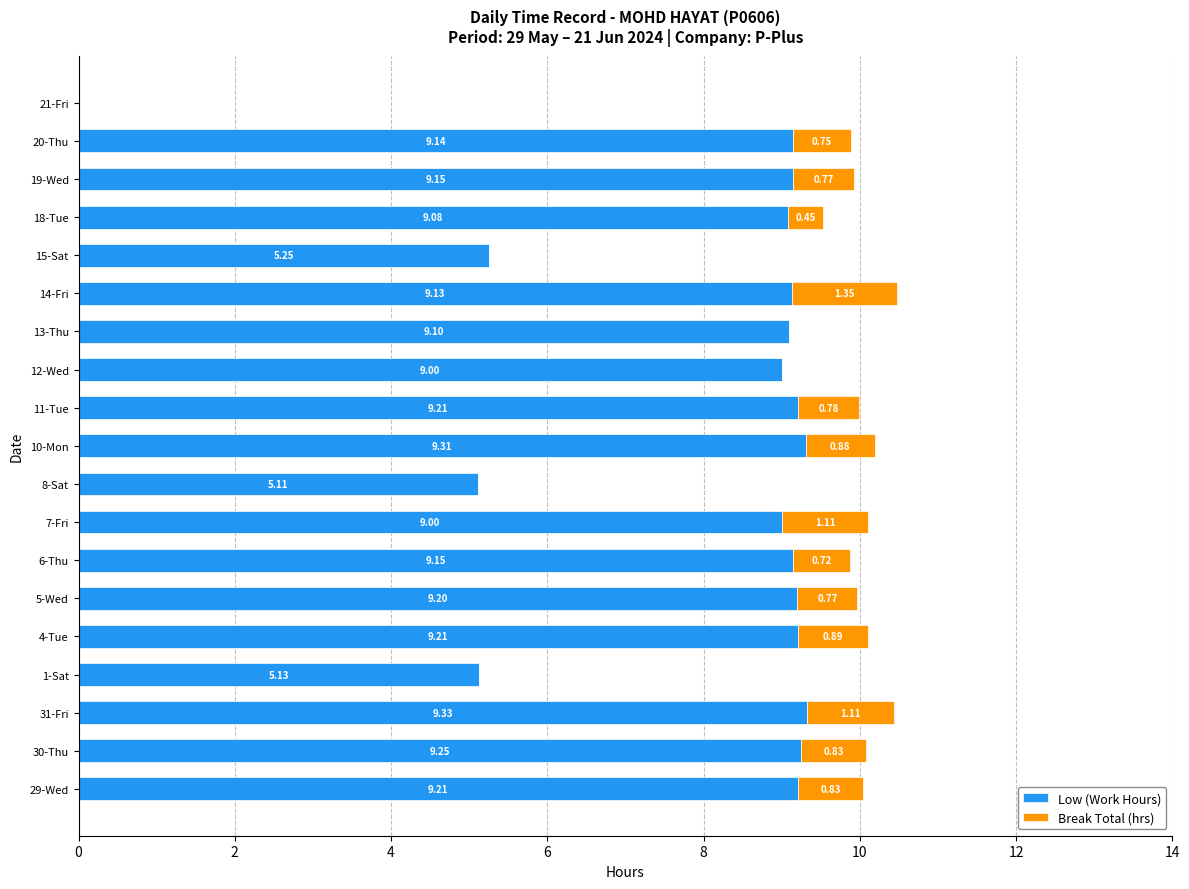

What is the sum of the Low (Work Hours) values at 12-Wed and 8-Sat?

14.1